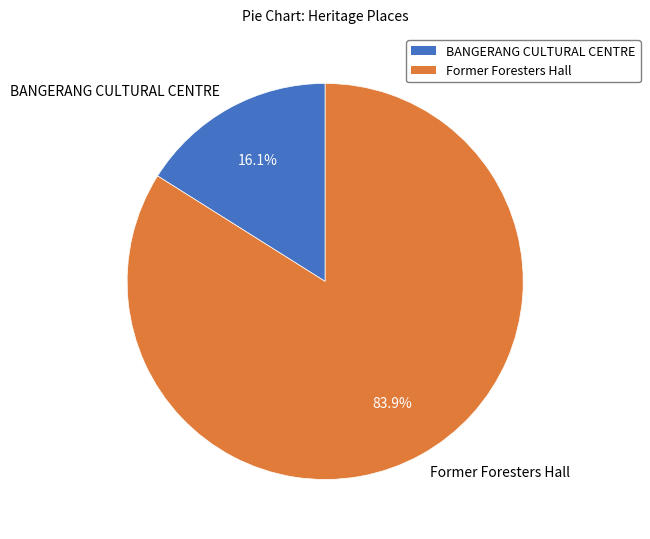

To the nearest percent, what percentage of the pie is Former Foresters Hall?

84%